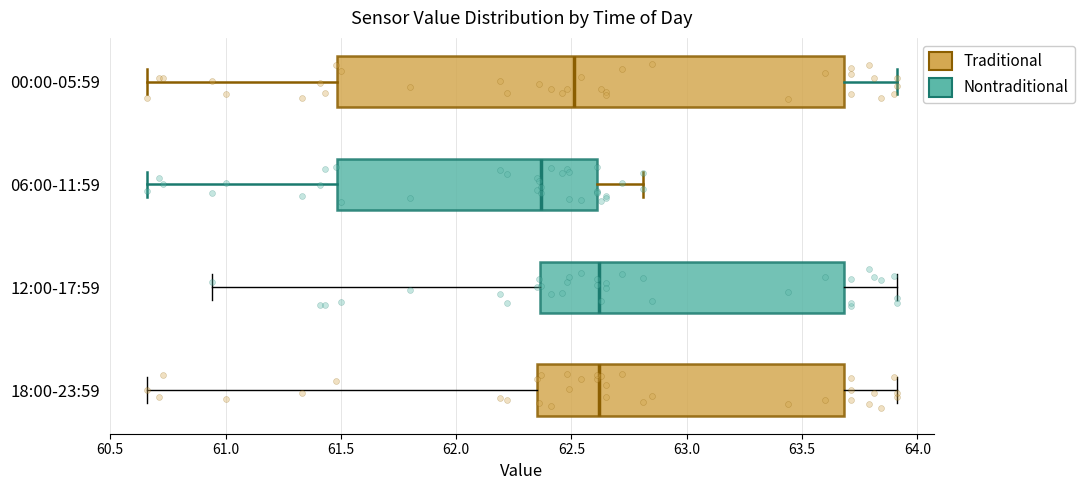

Which box is the widest, from its left edge to its right edge?

00:00-05:59